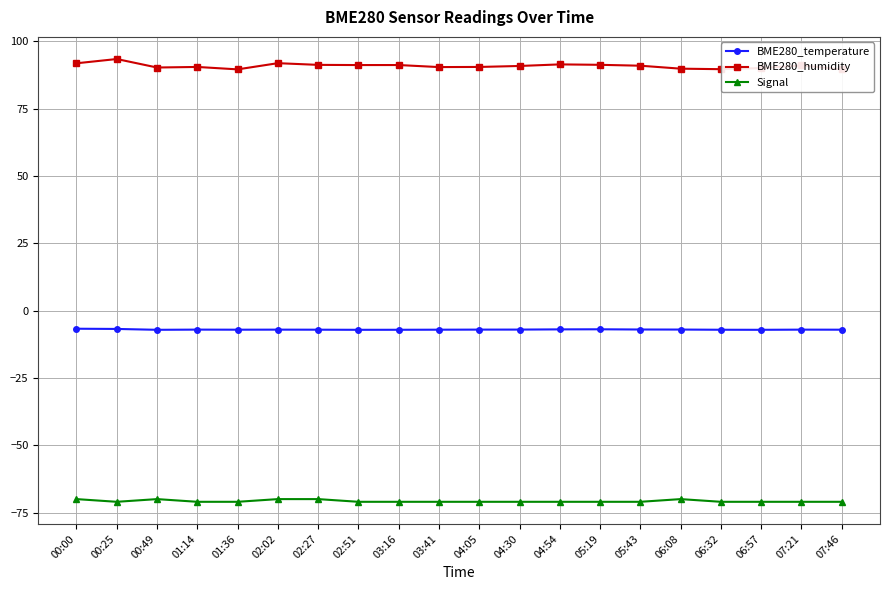

Rank the categories by Signal value from lowest to highest.

00:25, 01:14, 01:36, 02:51, 03:16, 03:41, 04:05, 04:30, 04:54, 05:19, 05:43, 06:32, 06:57, 07:21, 07:46, 00:00, 00:49, 02:02, 02:27, 06:08